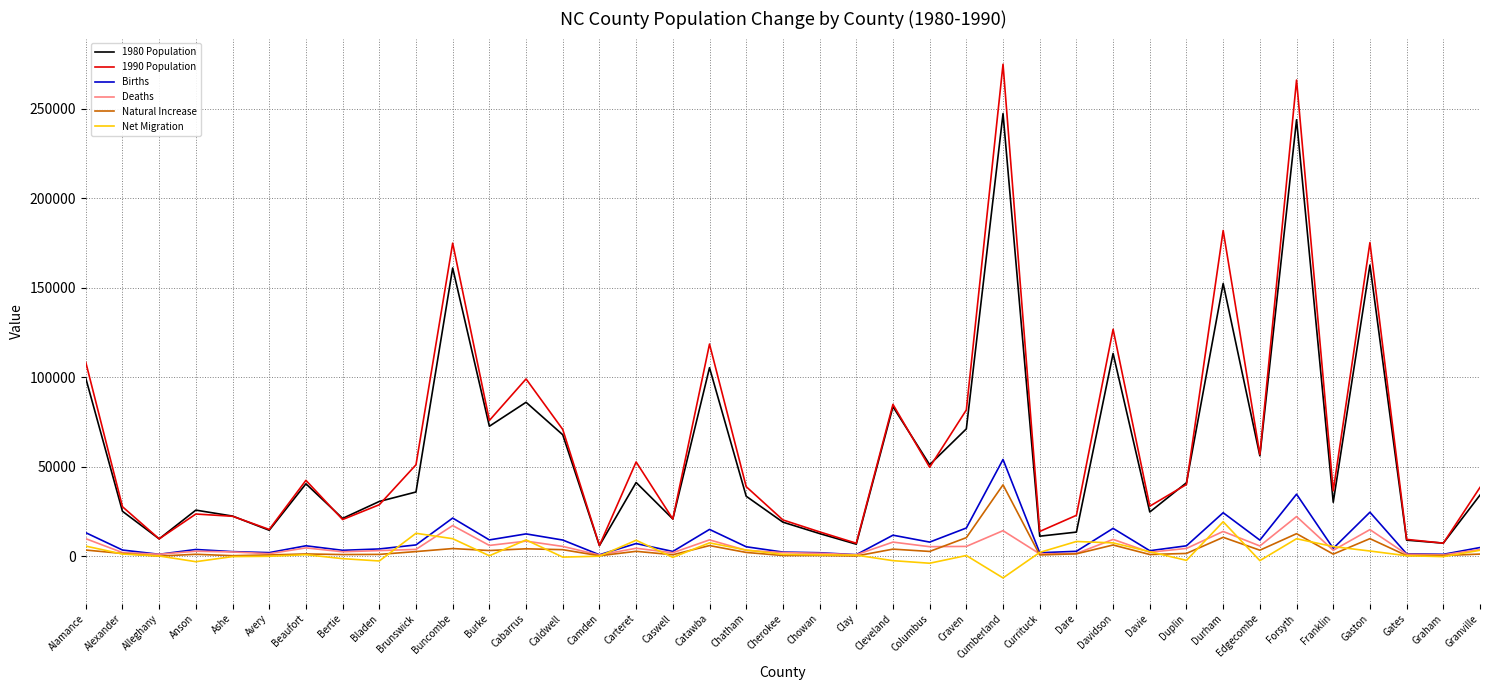

Rank the series by their maximum value, from highest to lowest.

1990 Population, 1980 Population, Births, Natural Increase, Deaths, Net Migration